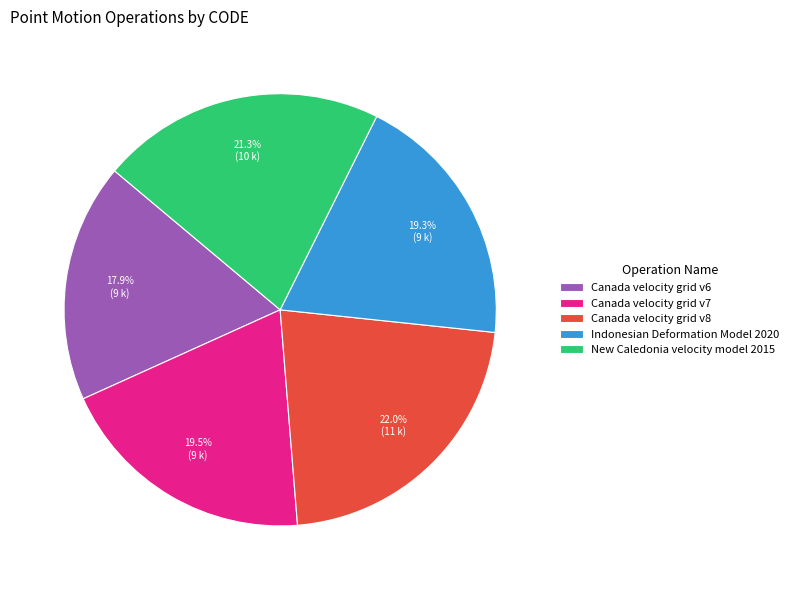

To the nearest percent, what is the average slice percentage?

20%